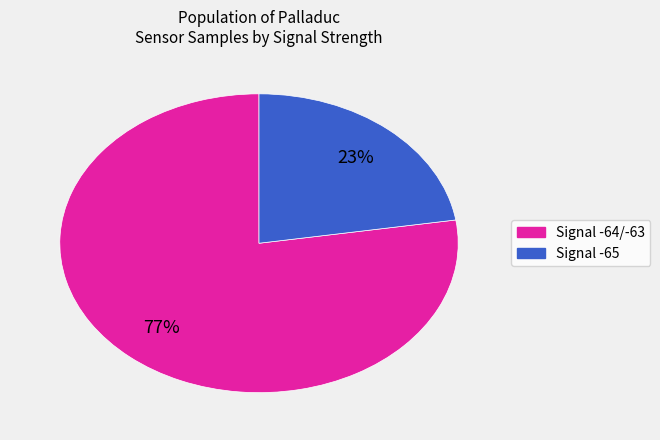

To the nearest percent, what is the average slice percentage?

50%